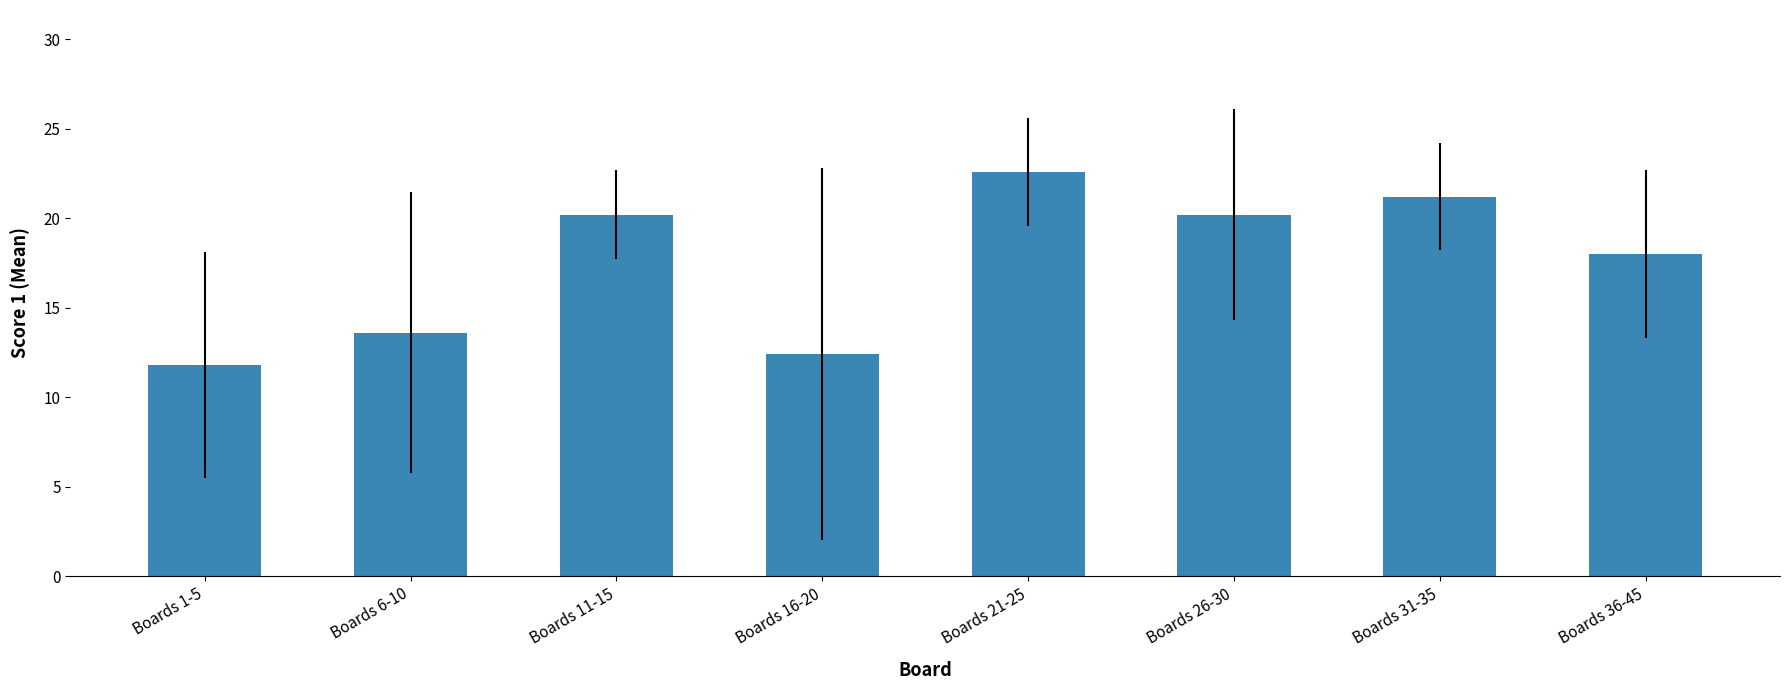

What is the ratio of the value at Boards 1-5 to the value at Boards 31-35?

0.6